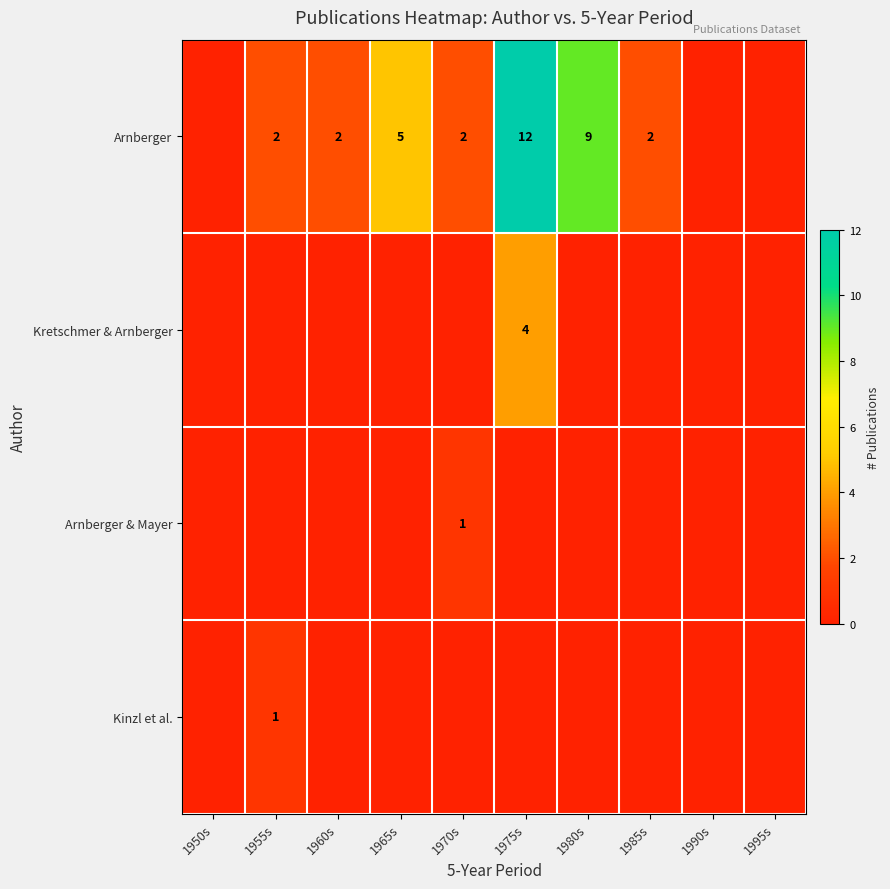

Is it true that Arnberger equals 1 at 1960s?

False